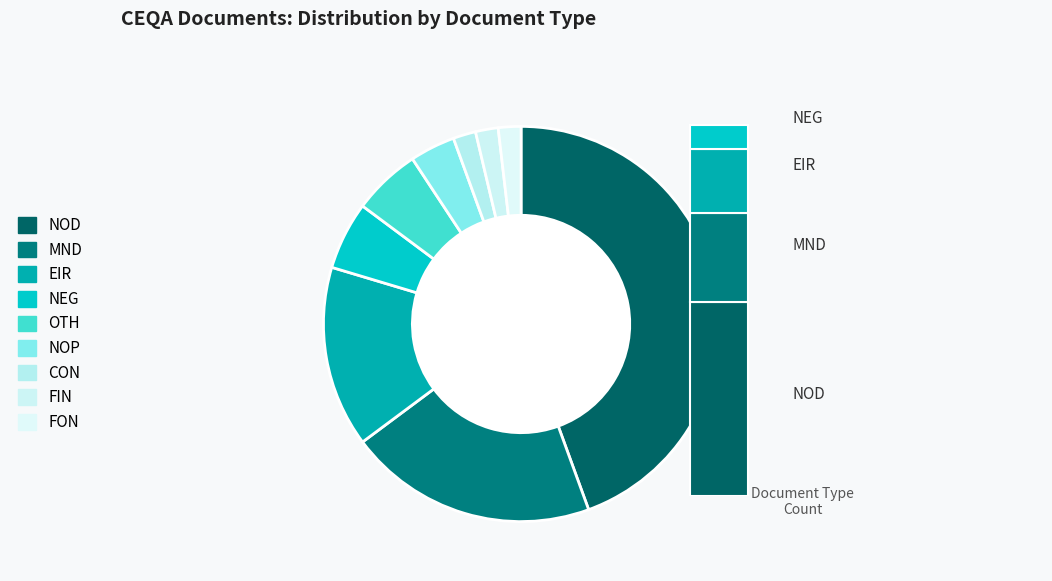

What percentage is the NOD slice, to the nearest percent?

44%